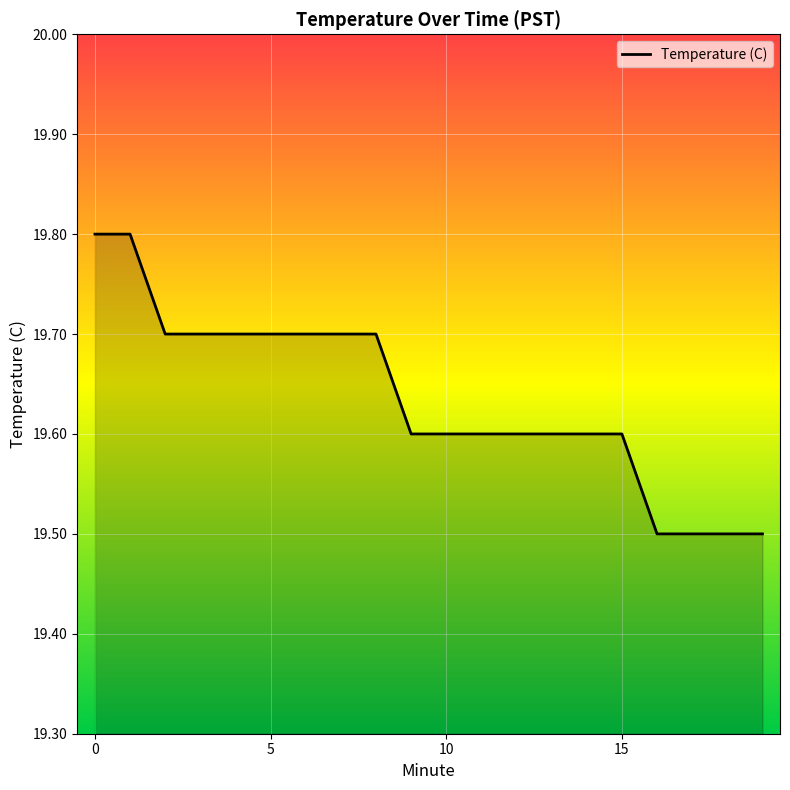

What is the minimum value shown in the chart?

19.5